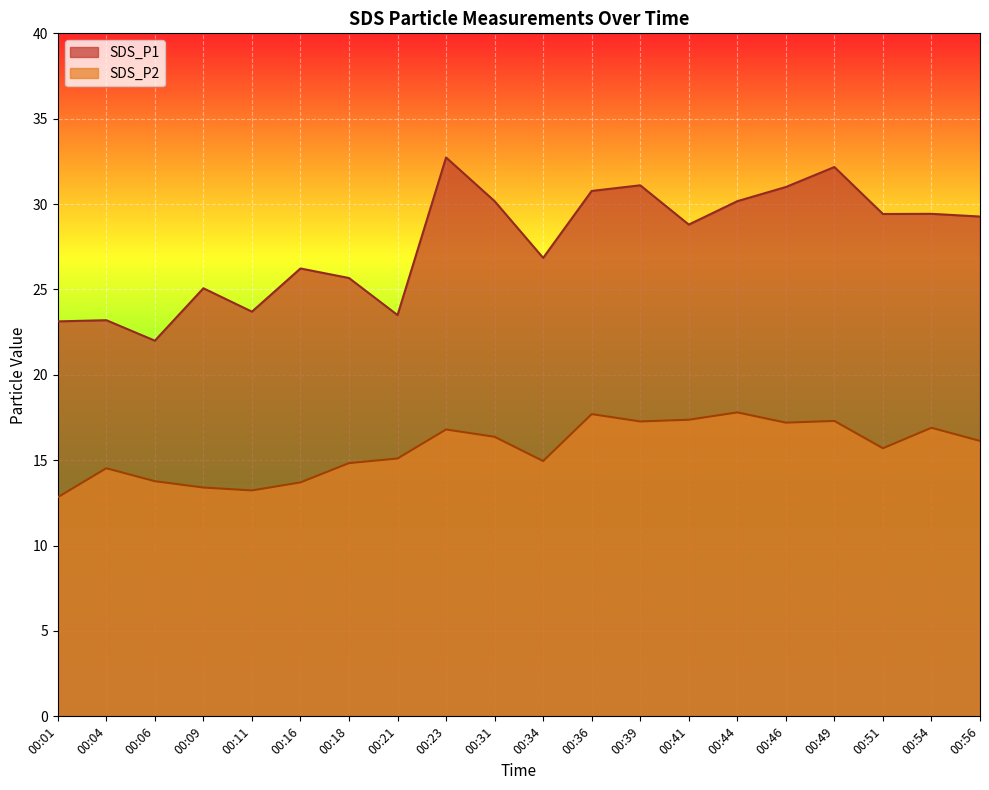

Count the number of categories in the chart.

20